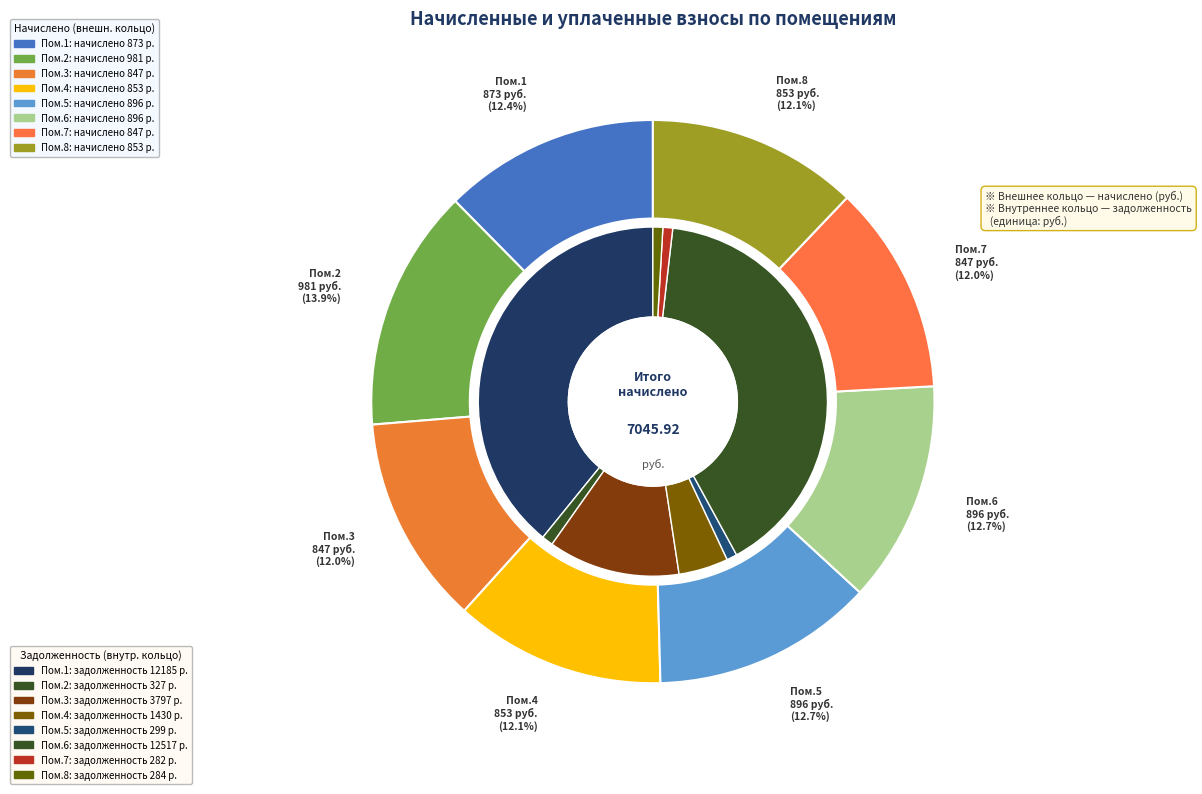

Does 3 represent more than half of the total?

No